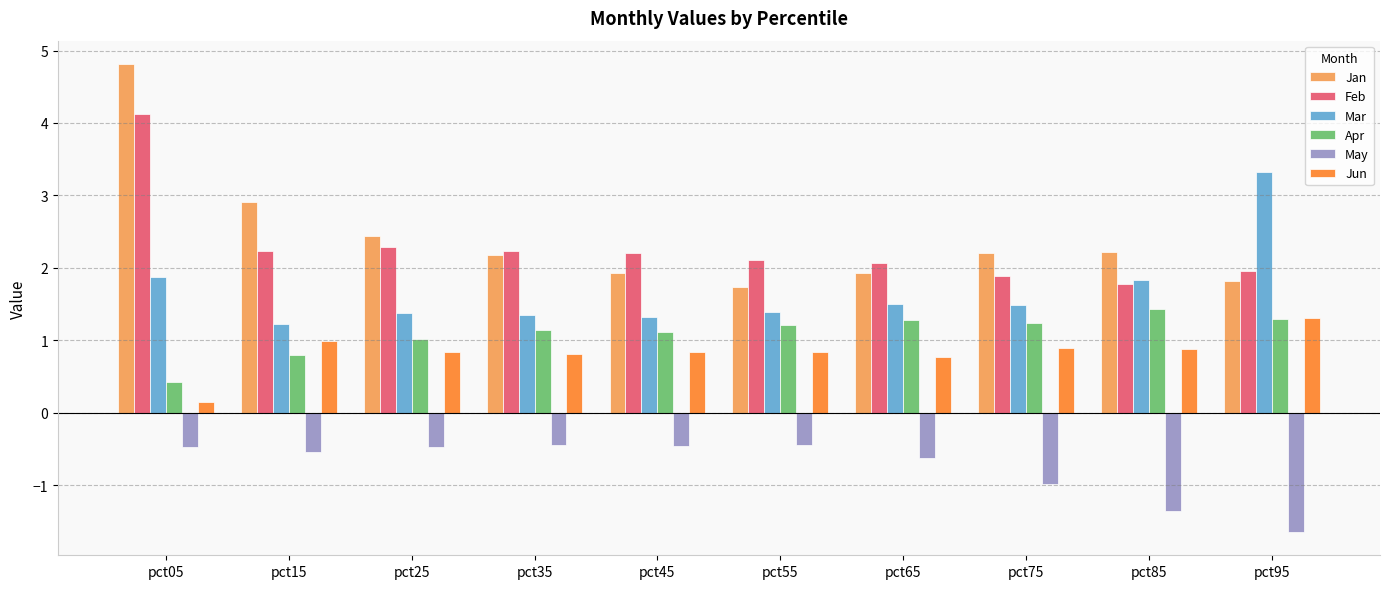

The Apr series shows 1.4 at pct85. True or false?

True